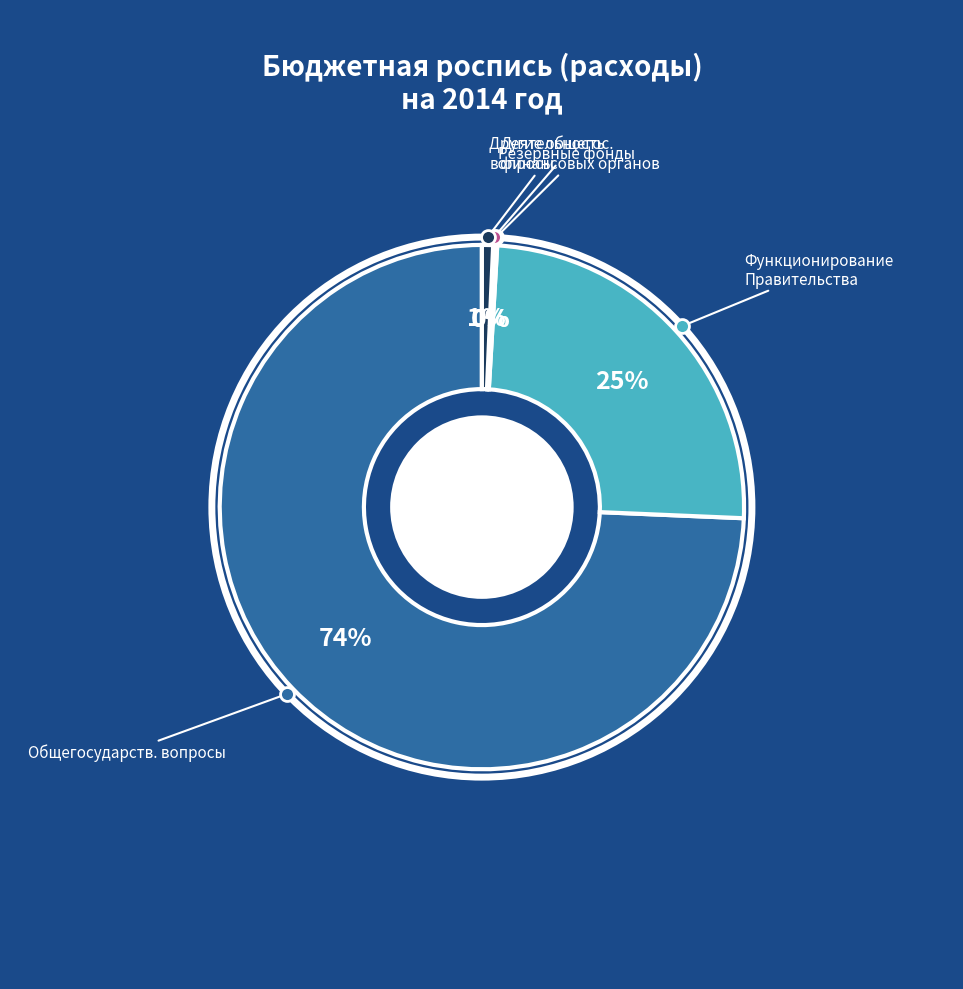

Is there any slice that represents more than half of the pie?

Yes